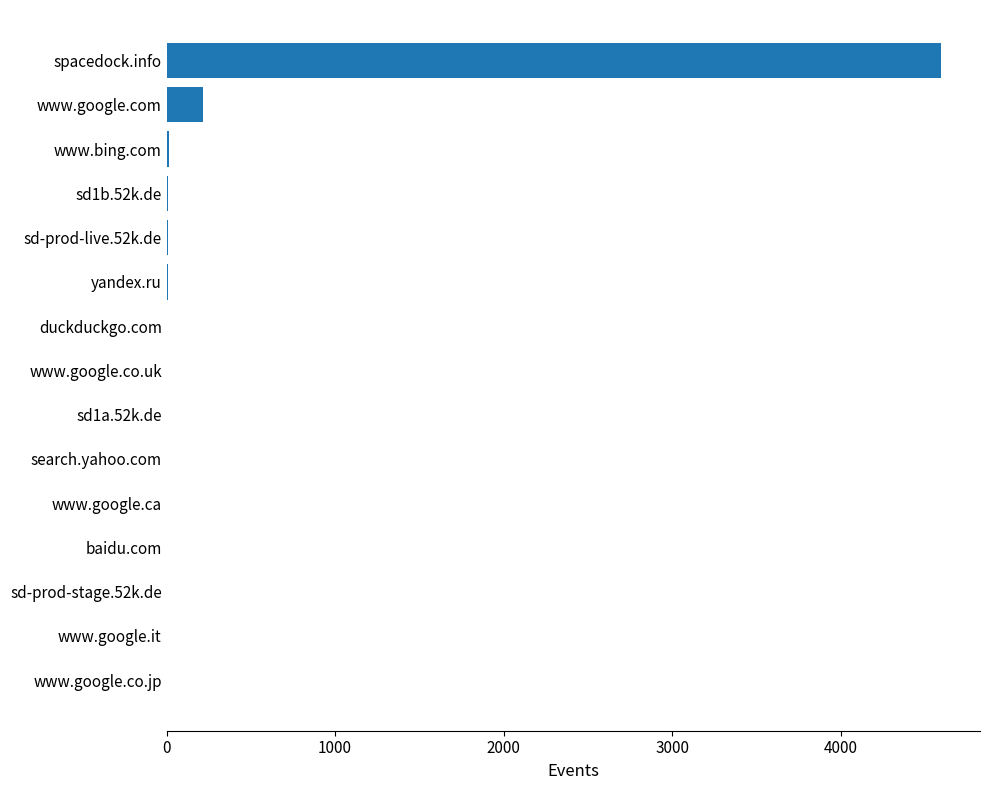

What is the change in value from www.google.com to spacedock.info?

+4382